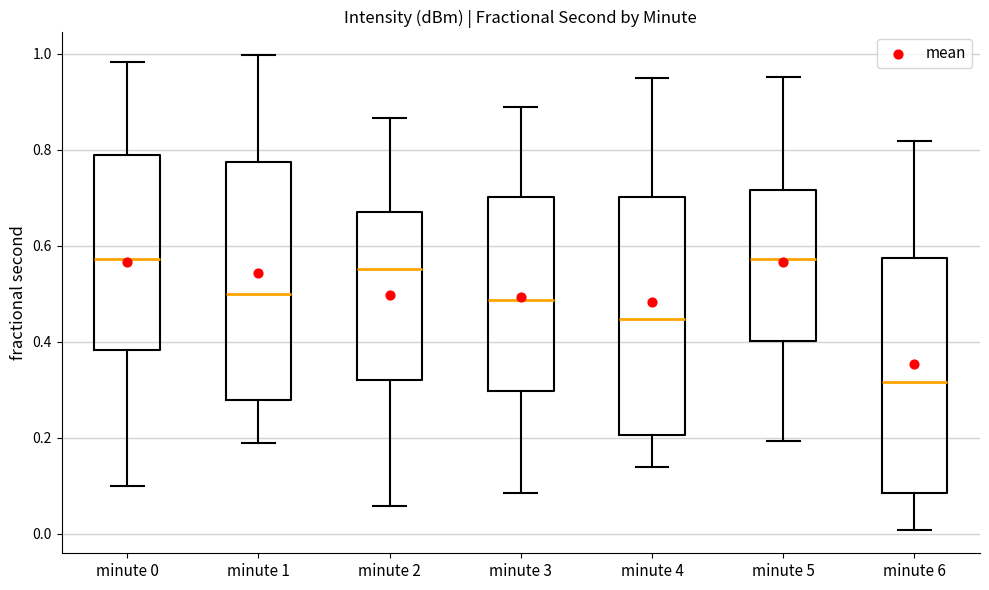

Reading left to right, read every box against the y-axis: the position of its median line, the range the box covers, and the ends of its whiskers. The values are not printed on the chart, so give them approximately, as read against the axis.

minute 0: median 0.58, box 0.38 to 0.78, whiskers 0.10 to 0.98
minute 1: median 0.50, box 0.28 to 0.78, whiskers 0.18 to 1.00
minute 2: median 0.56, box 0.32 to 0.68, whiskers 0.06 to 0.86
minute 3: median 0.48, box 0.30 to 0.70, whiskers 0.08 to 0.90
minute 4: median 0.44, box 0.20 to 0.70, whiskers 0.14 to 0.96
minute 5: median 0.58, box 0.40 to 0.72, whiskers 0.20 to 0.96
minute 6: median 0.32, box 0.08 to 0.58, whiskers 0.00 to 0.82